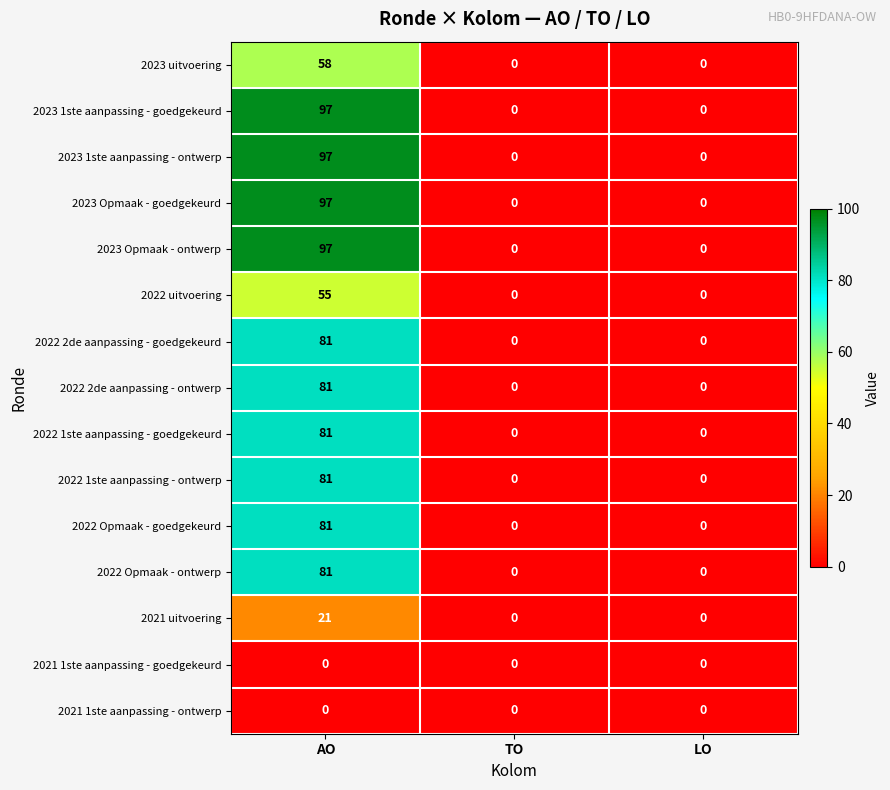

What is the average value of the 2023 Opmaak - goedgekeurd series?

32